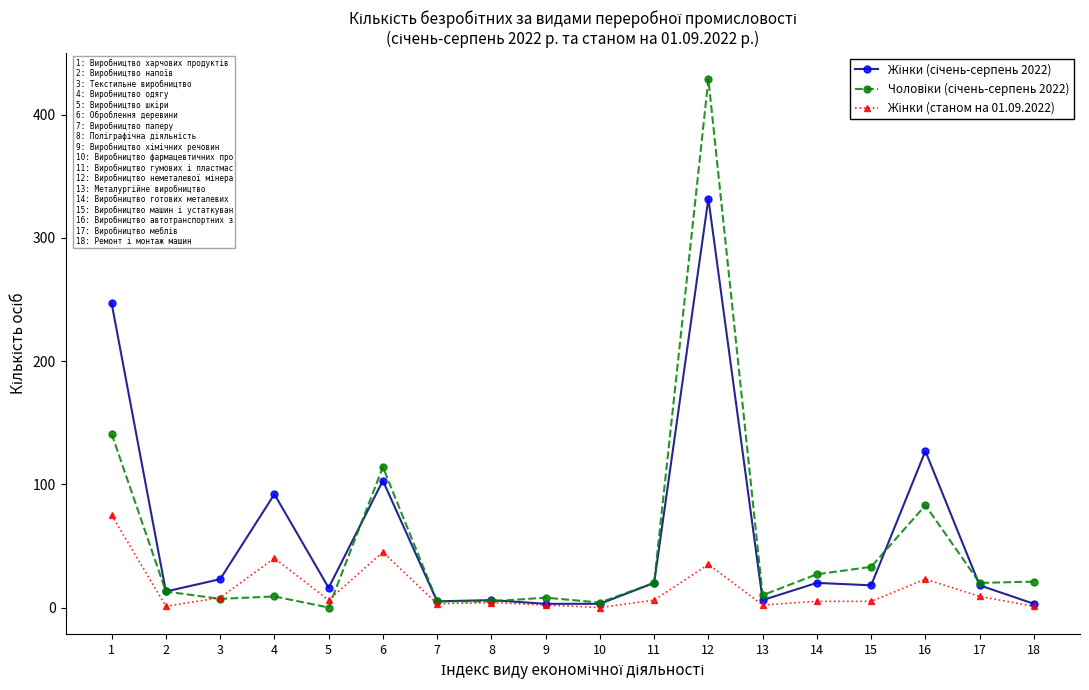

At which category is the sum across all series the highest?

12